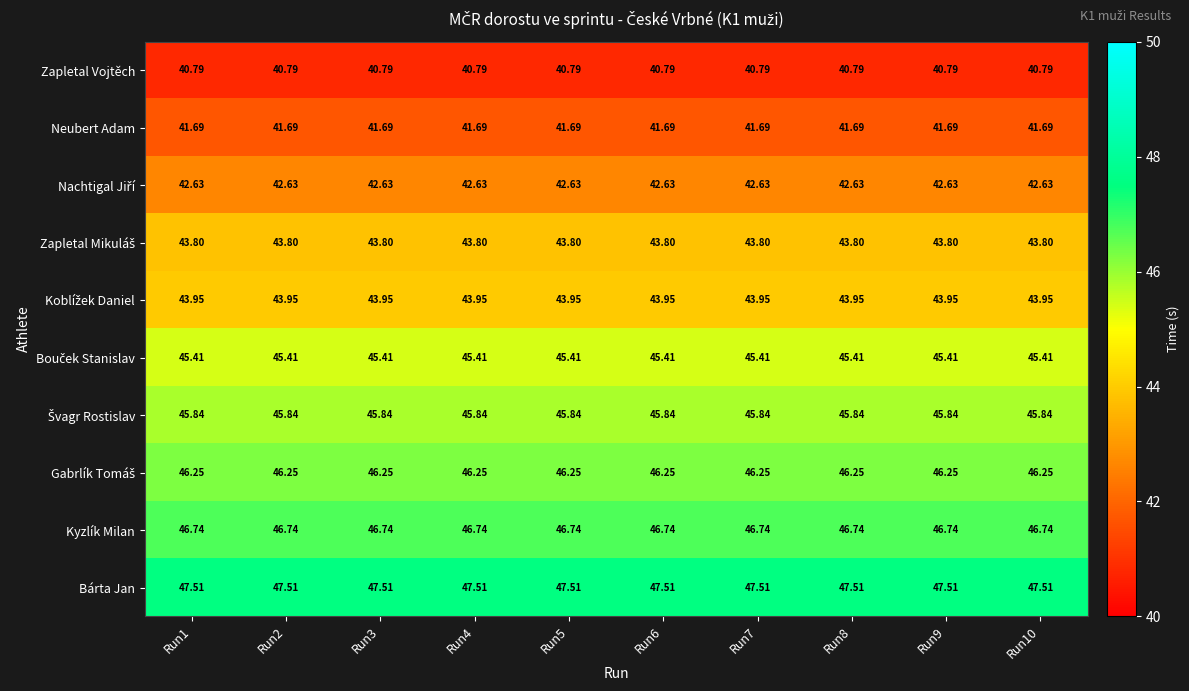

Which series has the largest total across all categories?

Bárta Jan